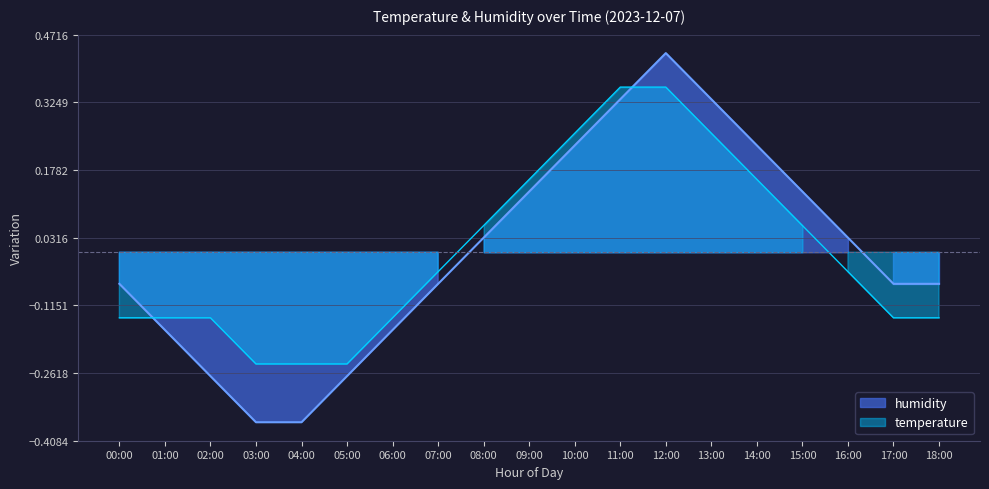

Which series ends up on top after the final intersection of humidity and temperature?

humidity